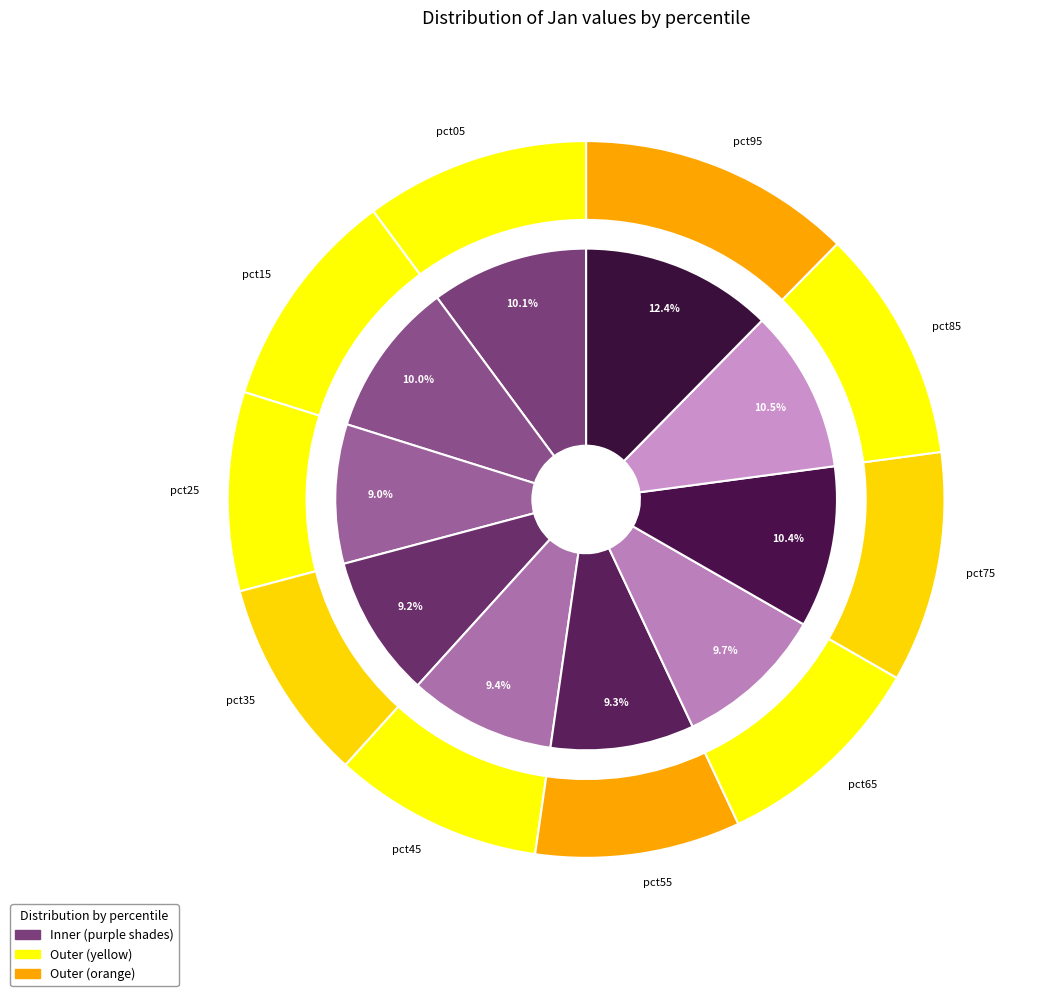

How many slices are in this pie chart?

10